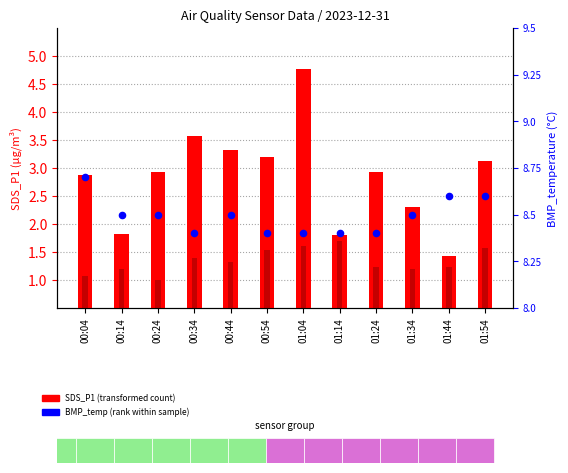

Which series reaches the minimum Y coordinate?

SDS_P2